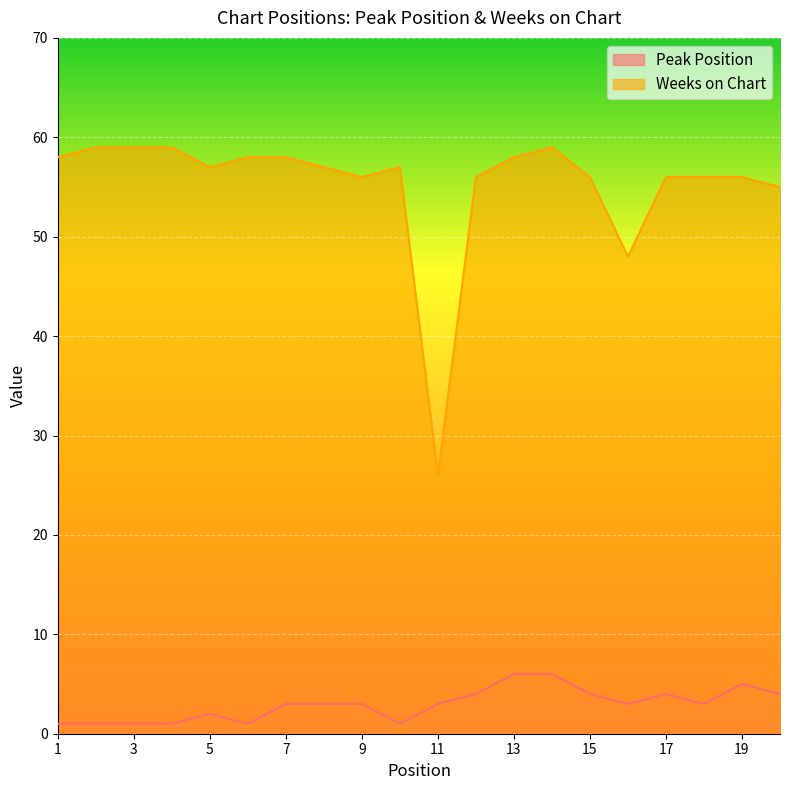

What is the sum of the Weeks on Chart values at 12 and 7?

114